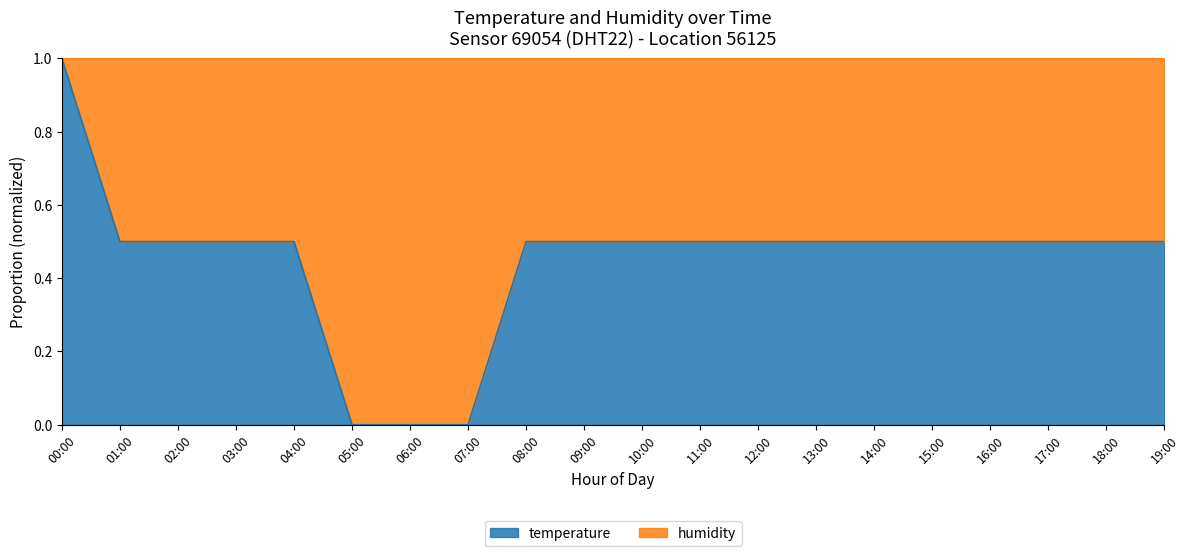

What is the maximum value shown in the chart?

1.0